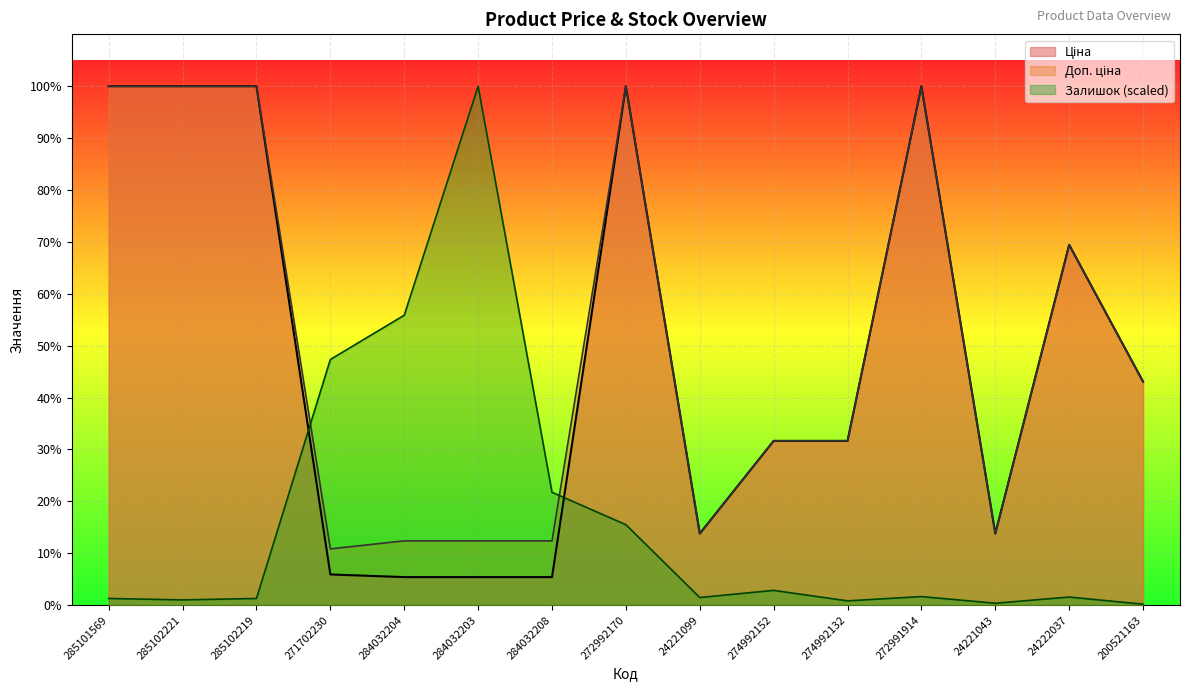

At which category does the chart reach its minimum across all series?

200521163